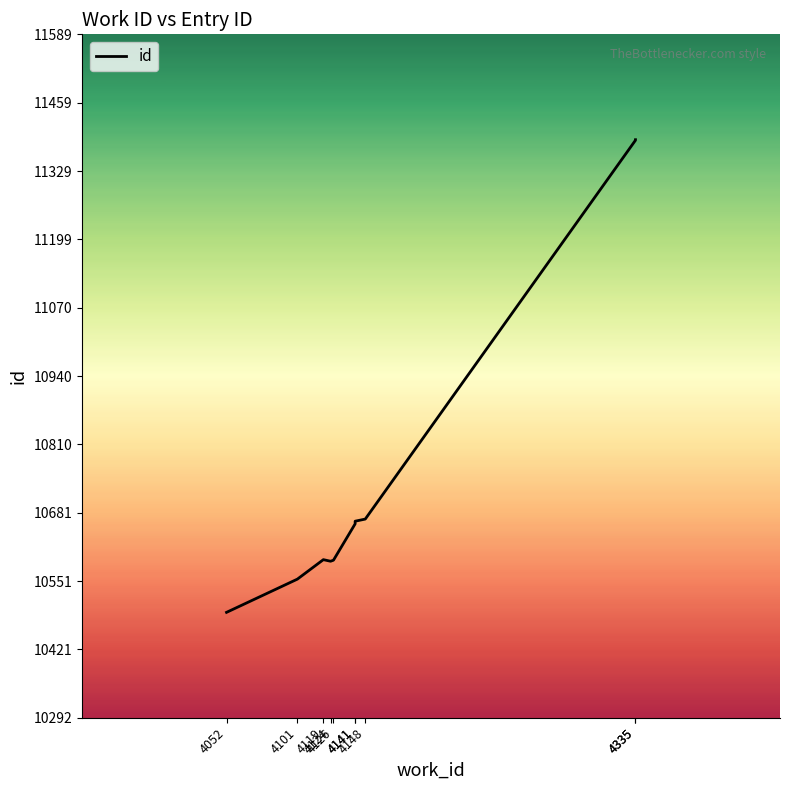

Reading left to right, extract all data points from this chart.

4052=10492	4101=10555	4119=10592	4124=10589	4126=10591	4141=10660	4141=10665	4148=10669	4335=11388	4335=11389